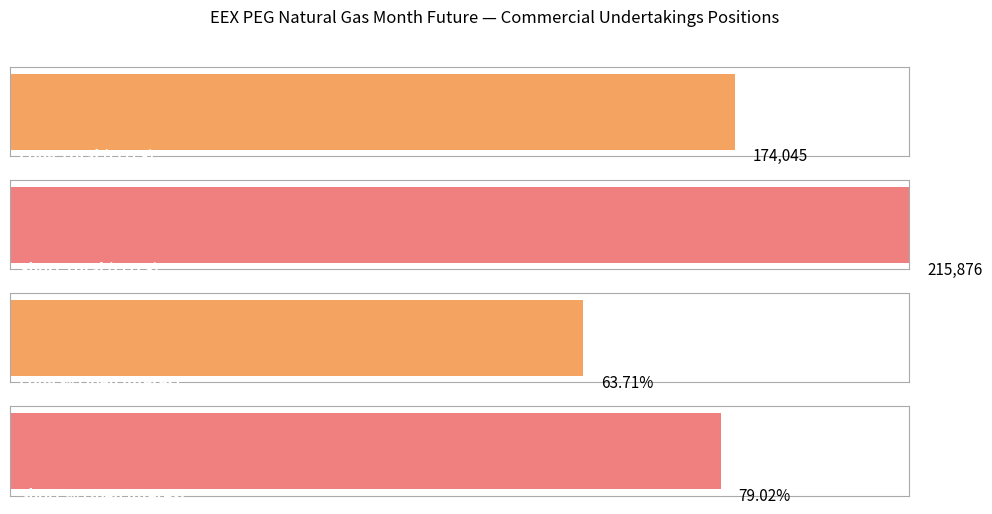

What position from the left is Commercial Undertakings?

1